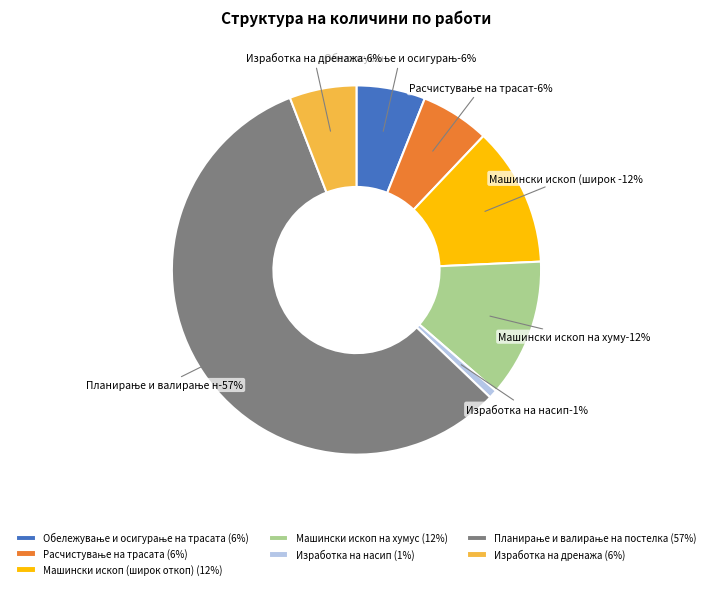

Is the sum of Обележување и осигурање на трасата and Машински ископ на хумус greater than half?

No